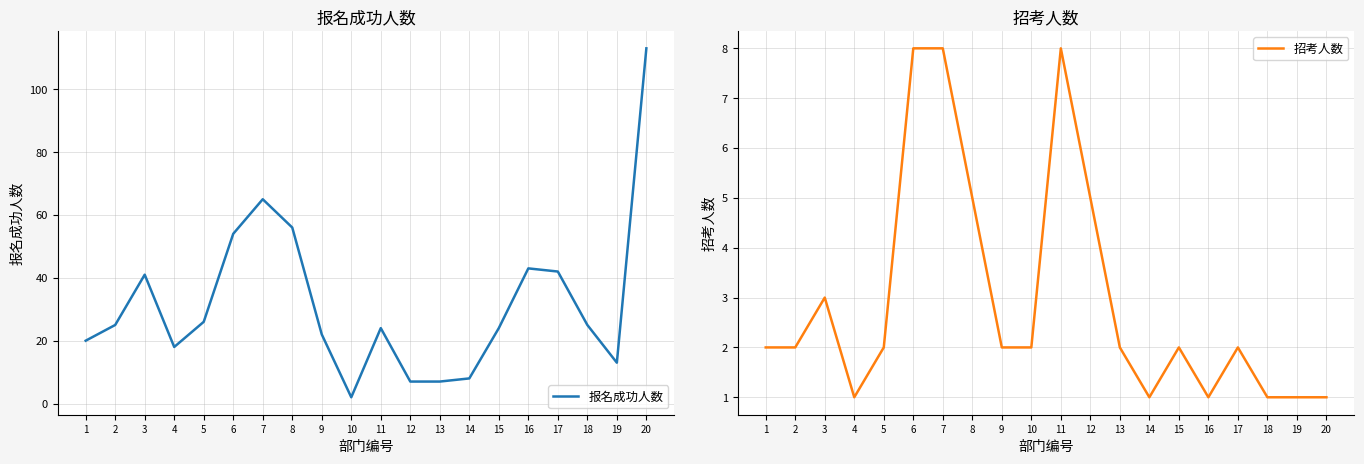

What is the smallest value displayed?

1